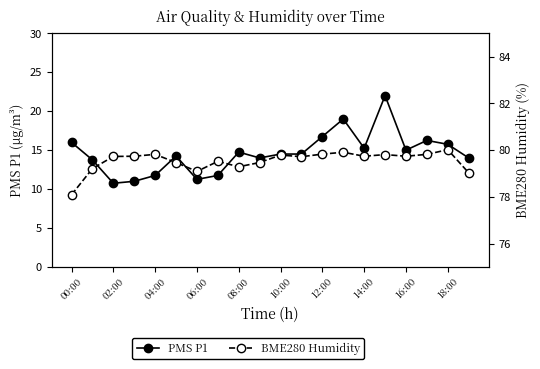

What is the maximum value for PMS P1?

22.0